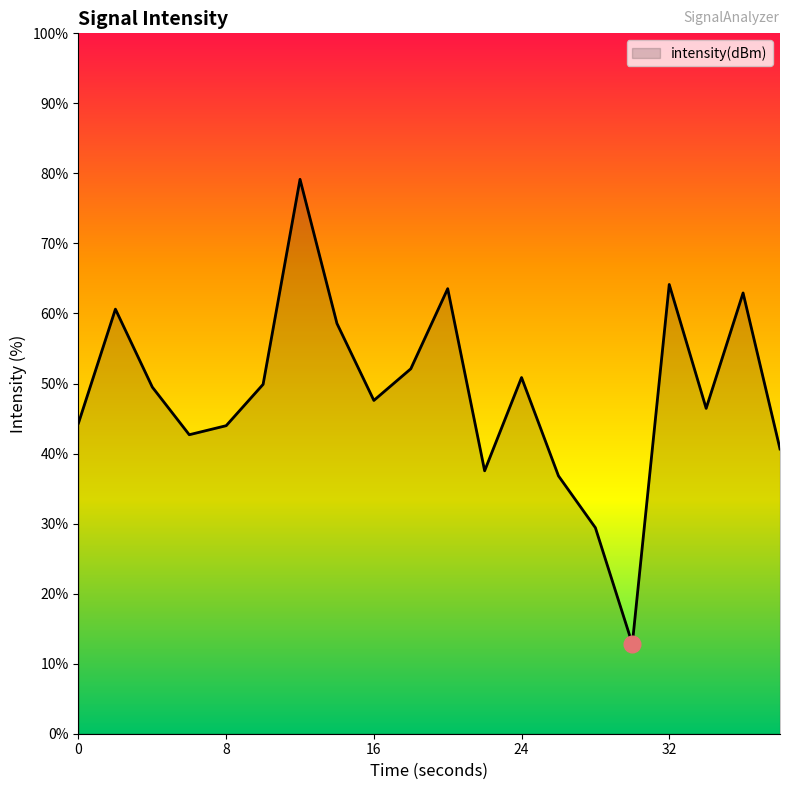

What is the greatest value displayed?

79.2